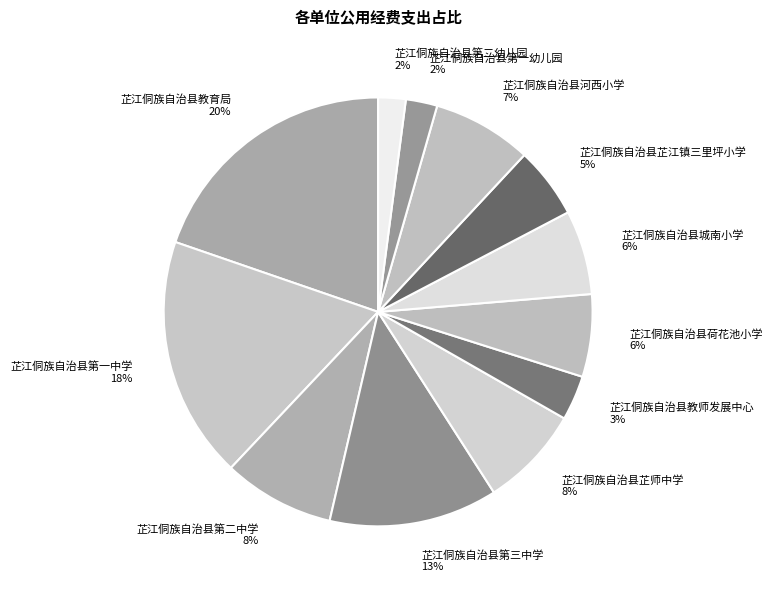

To the nearest percent, what is the average slice percentage?

8%